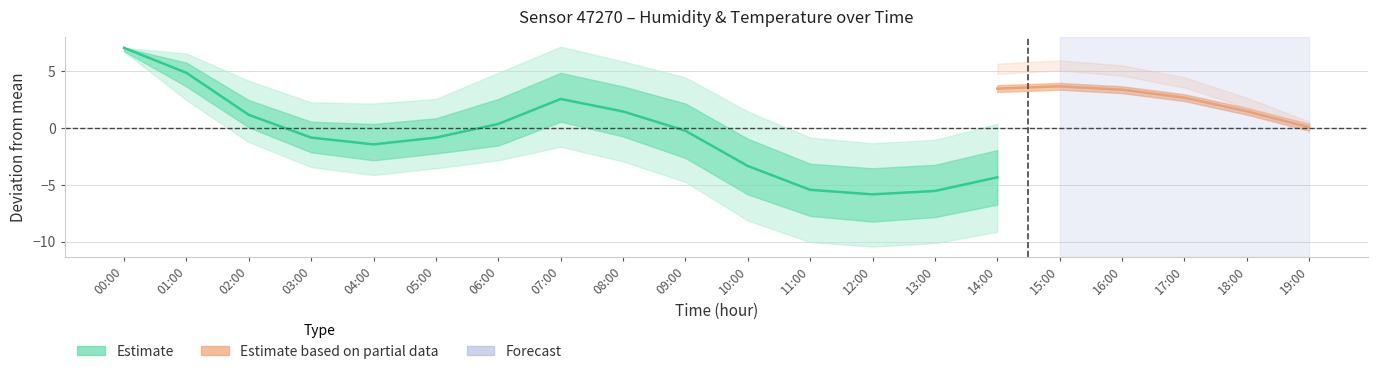

Between 08:00 and 09:00, which is larger?

08:00